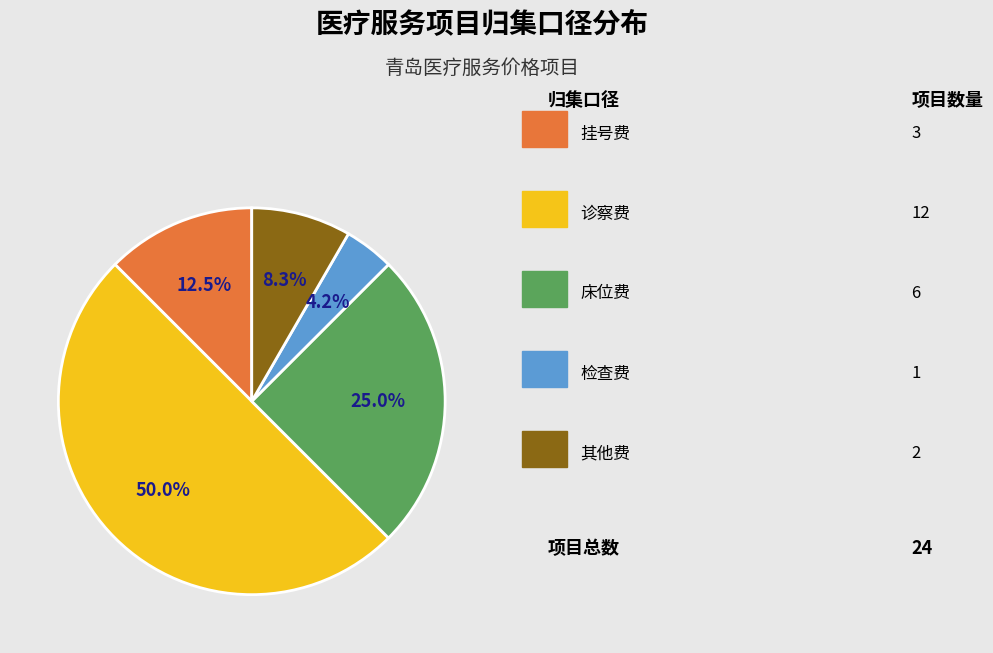

How many segments does this pie chart have?

5